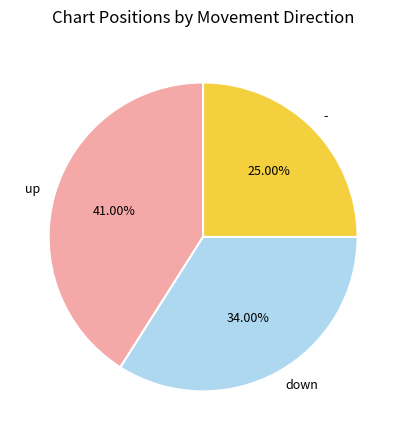

Rank the categories by value from highest to lowest.

up, down, -